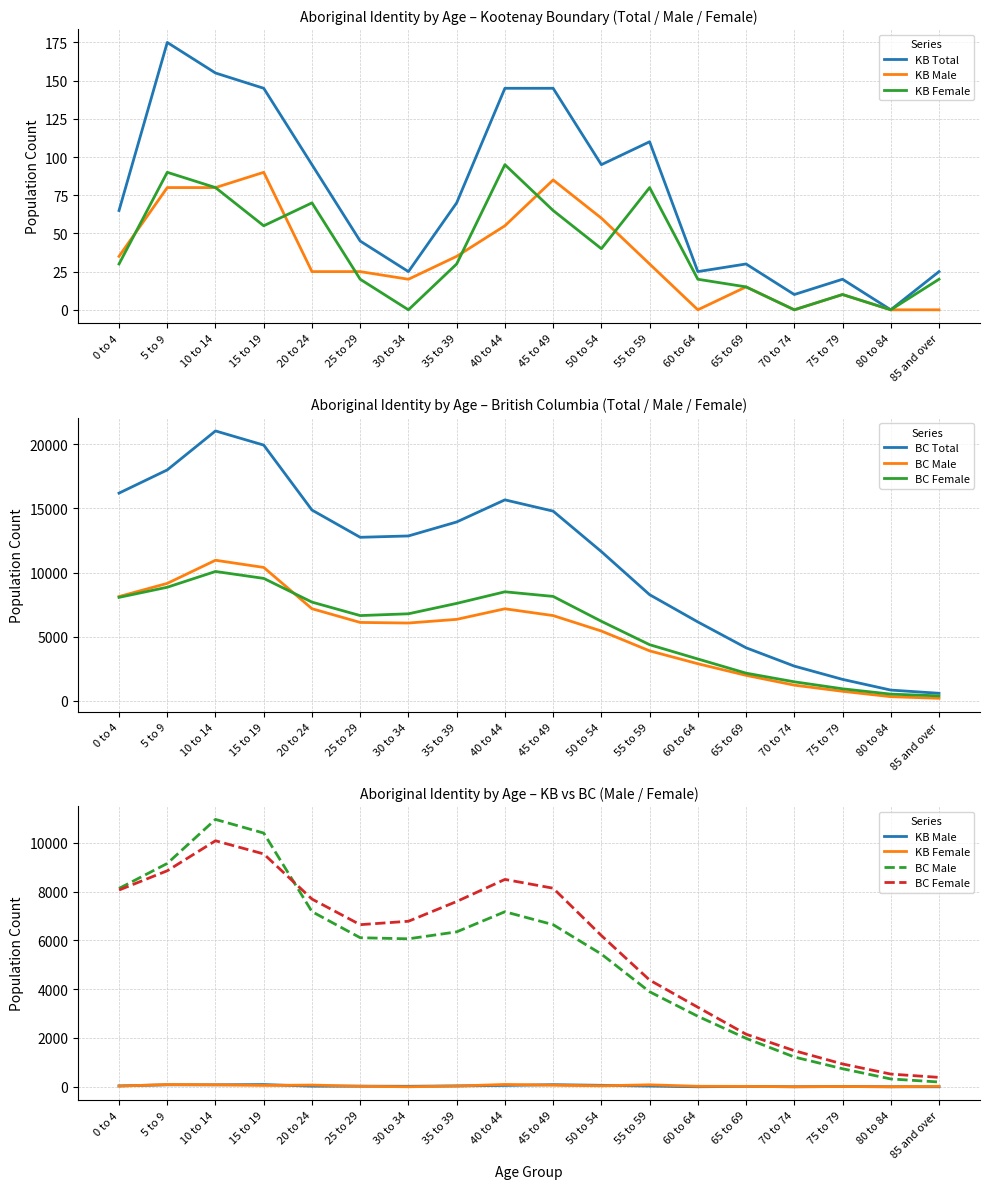

Reading right to left, list all the values displayed in this chart.

KB Total: 85 and over=25	80 to 84=0	75 to 79=20	70 to 74=10	65 to 69=30	60 to 64=25	55 to 59=110	50 to 54=95	45 to 49=145	40 to 44=145	35 to 39=70	30 to 34=25	25 to 29=45	20 to 24=95	15 to 19=145	10 to 14=155	5 to 9=175	0 to 4=65
KB Male: 85 and over=0	80 to 84=0	75 to 79=10	70 to 74=0	65 to 69=15	60 to 64=0	55 to 59=30	50 to 54=60	45 to 49=85	40 to 44=55	35 to 39=35	30 to 34=20	25 to 29=25	20 to 24=25	15 to 19=90	10 to 14=80	5 to 9=80	0 to 4=35
KB Female: 85 and over=20	80 to 84=0	75 to 79=10	70 to 74=0	65 to 69=15	60 to 64=20	55 to 59=80	50 to 54=40	45 to 49=65	40 to 44=95	35 to 39=30	30 to 34=0	25 to 29=20	20 to 24=70	15 to 19=55	10 to 14=80	5 to 9=90	0 to 4=30
BC Total: 85 and over=585	80 to 84=835	75 to 79=1670	70 to 74=2705	65 to 69=4135	60 to 64=6150	55 to 59=8275	50 to 54=11635	45 to 49=14790	40 to 44=15670	35 to 39=13945	30 to 34=12855	25 to 29=12750	20 to 24=14875	15 to 19=19940	10 to 14=21045	5 to 9=18005	0 to 4=16195
BC Male: 85 and over=195	80 to 84=320	75 to 79=740	70 to 74=1220	65 to 69=1985	60 to 64=2890	55 to 59=3895	50 to 54=5440	45 to 49=6645	40 to 44=7175	35 to 39=6350	30 to 34=6065	25 to 29=6110	20 to 24=7180	15 to 19=10400	10 to 14=10960	5 to 9=9155	0 to 4=8130
BC Female: 85 and over=385	80 to 84=520	75 to 79=935	70 to 74=1480	65 to 69=2155	60 to 64=3260	55 to 59=4375	50 to 54=6200	45 to 49=8140	40 to 44=8500	35 to 39=7595	30 to 34=6785	25 to 29=6645	20 to 24=7695	15 to 19=9545	10 to 14=10085	5 to 9=8855	0 to 4=8065